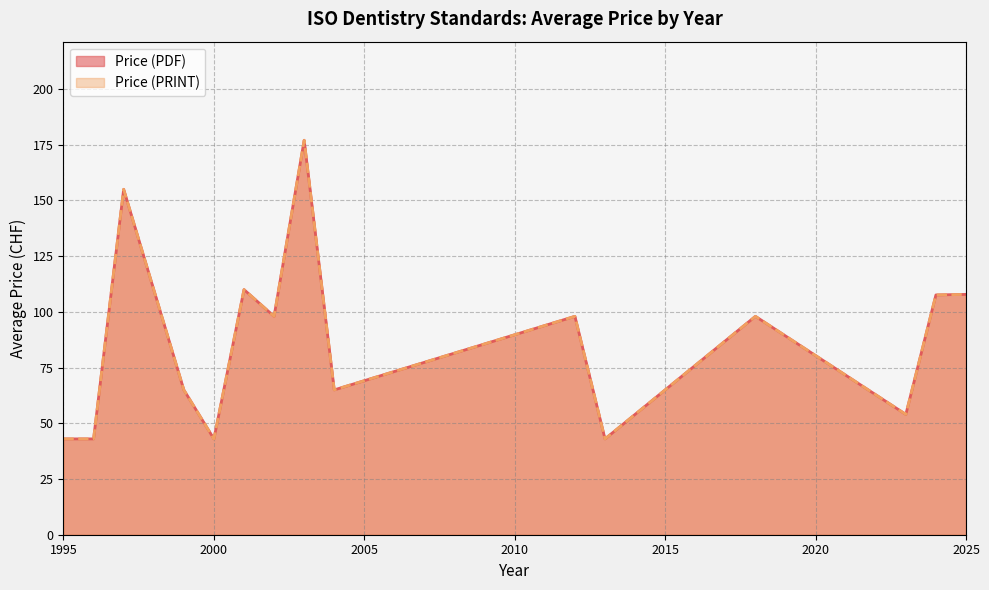

Does the chart have visible grid lines?

Yes